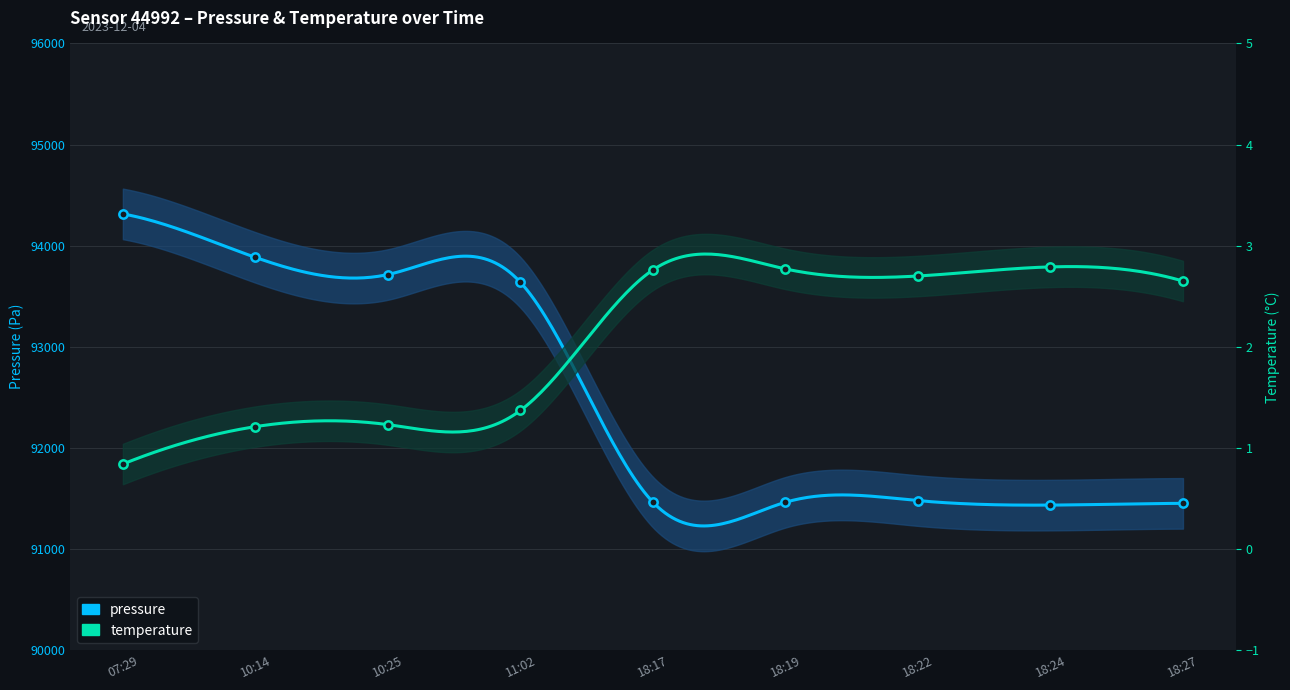

Reading left to right, what are all the values shown in this chart?

pressure: 94314.1	93884.1	93714.5	93637.8	91463.6	91461.9	91478.5	91434.2	91451.3
temperature: 0.8	1.2	1.2	1.4	2.8	2.8	2.7	2.8	2.6